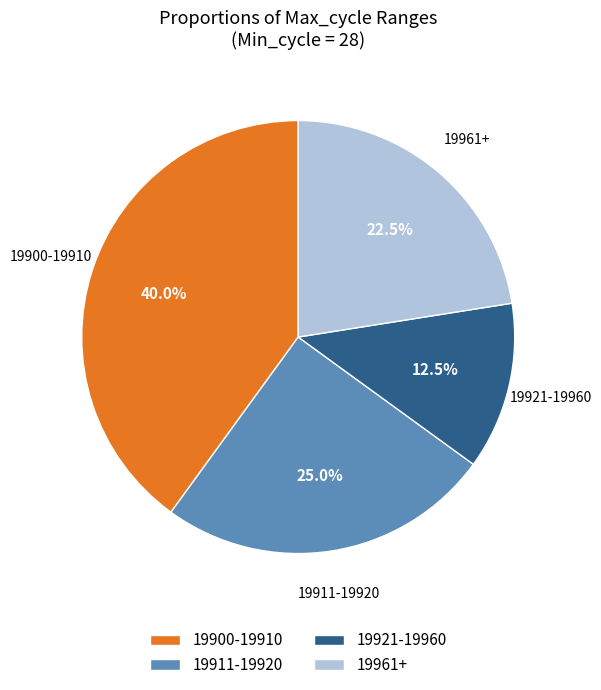

How much of the chart is everything except 19911-19920?

75.0%